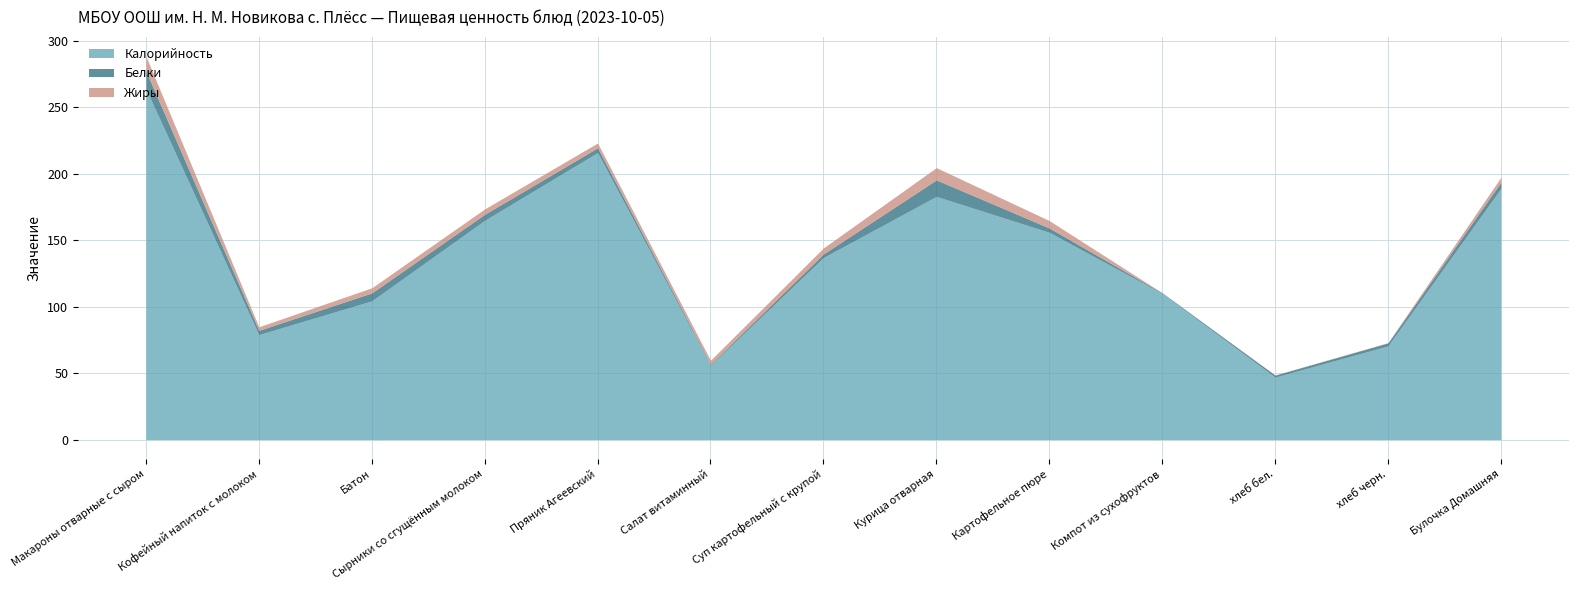

What value does the Белки series have at Курица отварная?

12.4